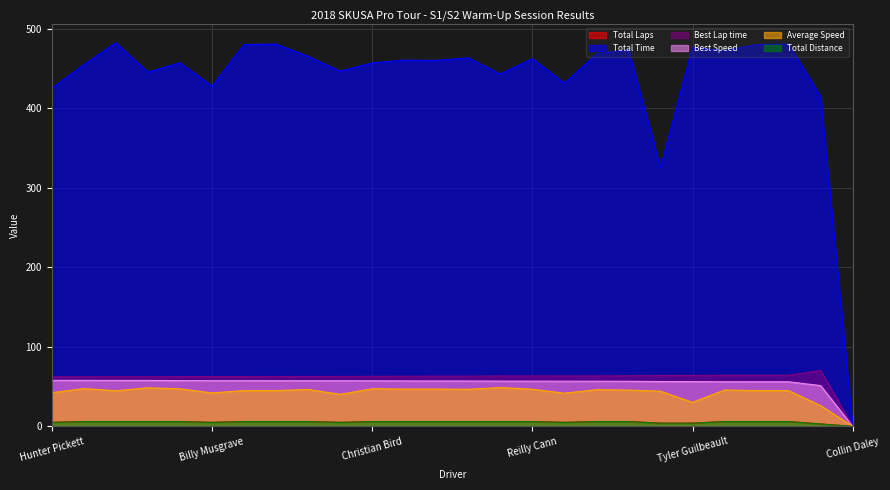

In Total Laps, how many points are lower than both neighbors (excluding endpoints)?

3